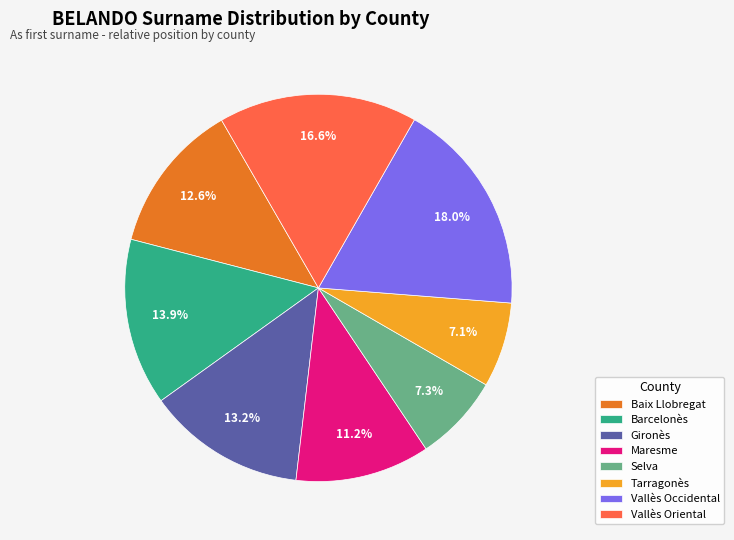

Which has a higher value, Baix Llobregat or Selva?

Baix Llobregat